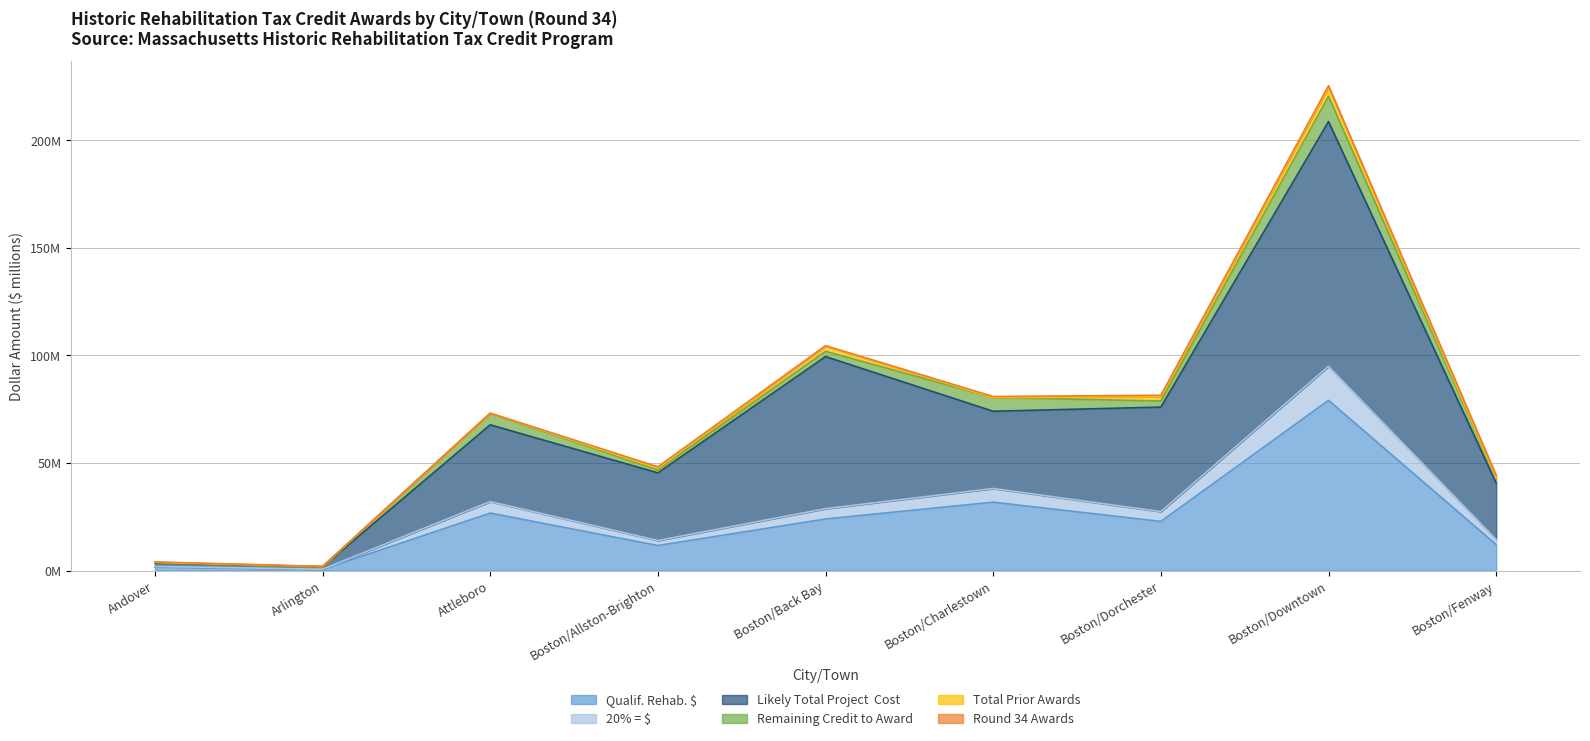

Does the chart have visible grid lines?

Yes